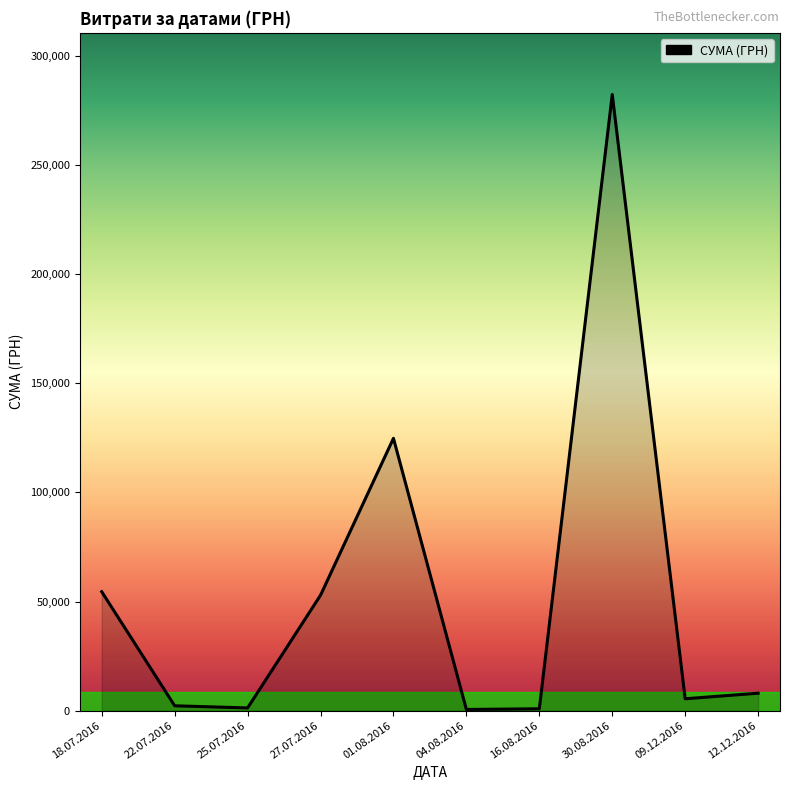

What is the difference between the maximum and minimum values?

282004.7